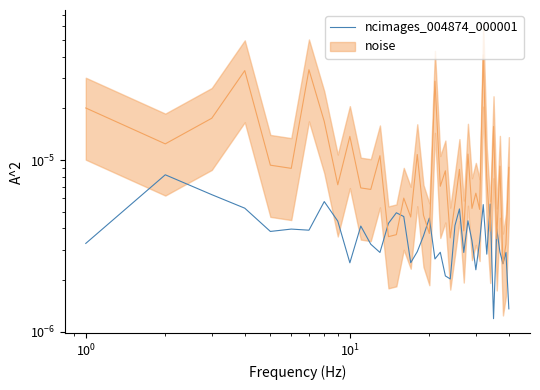

How many values are between 0 and 1?

40